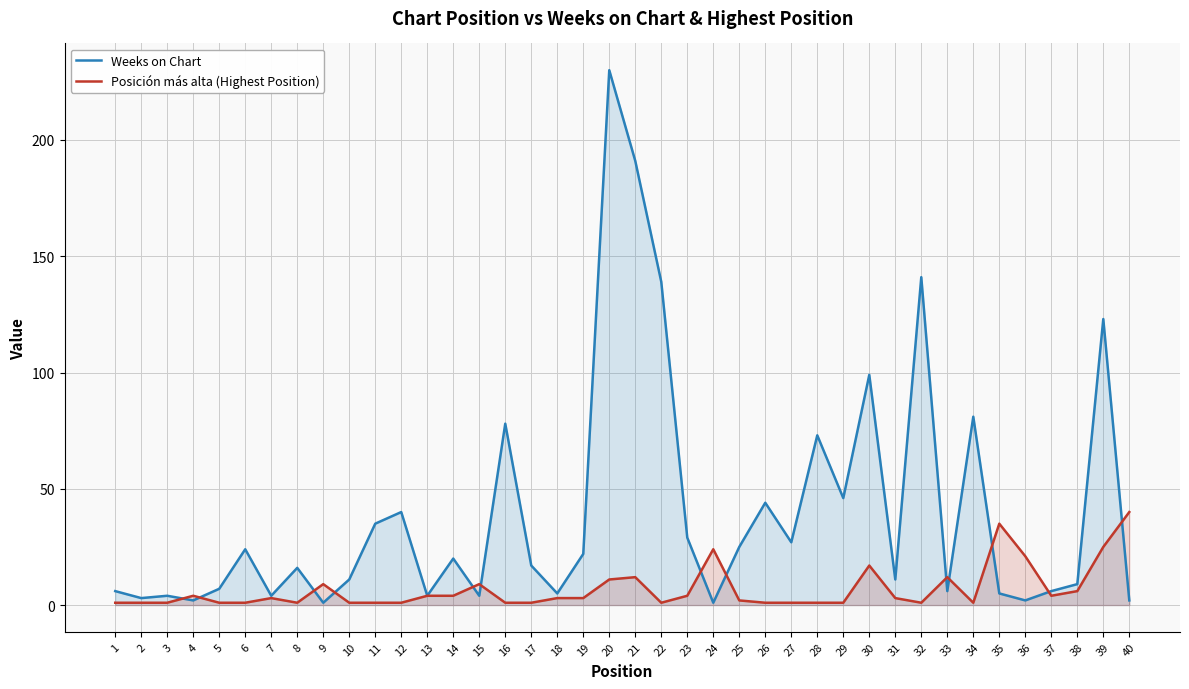

Reading right to left, extract all data points from this chart.

Weeks on Chart: 40=2	39=123	38=9	37=6	36=2	35=5	34=81	33=6	32=141	31=11	30=99	29=46	28=73	27=27	26=44	25=25	24=1	23=29	22=139	21=191	20=230	19=22	18=5	17=17	16=78	15=4	14=20	13=4	12=40	11=35	10=11	9=1	8=16	7=4	6=24	5=7	4=2	3=4	2=3	1=6
Posición más alta (Highest Position): 40=40	39=25	38=6	37=4	36=21	35=35	34=1	33=12	32=1	31=3	30=17	29=1	28=1	27=1	26=1	25=2	24=24	23=4	22=1	21=12	20=11	19=3	18=3	17=1	16=1	15=9	14=4	13=4	12=1	11=1	10=1	9=9	8=1	7=3	6=1	5=1	4=4	3=1	2=1	1=1